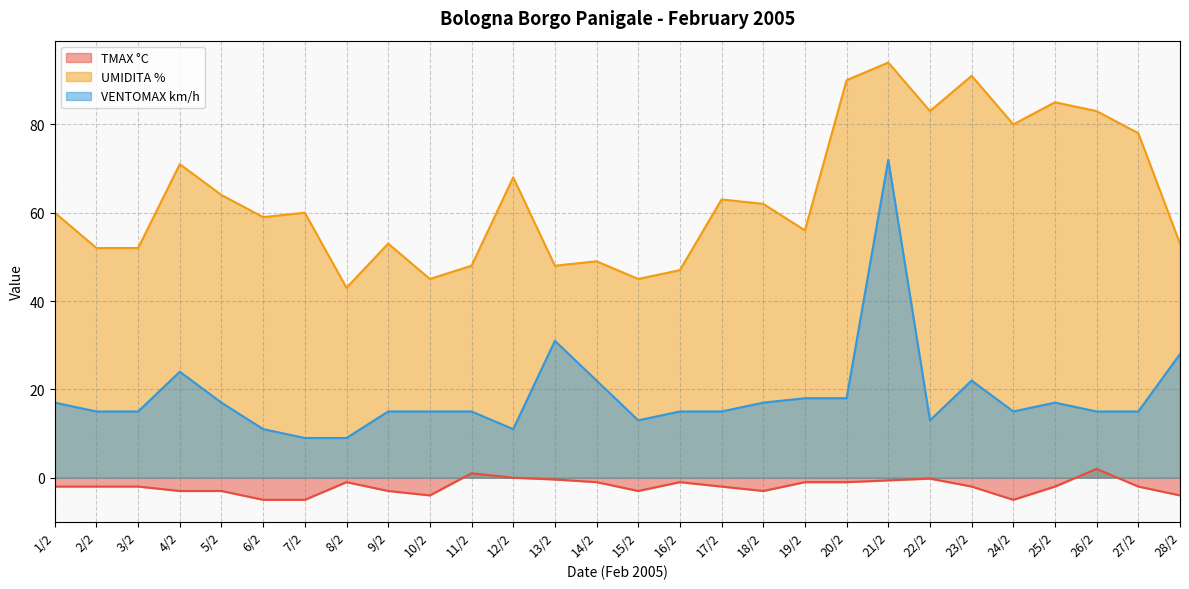

Where is the first local maximum for TMAX °C?

8/2